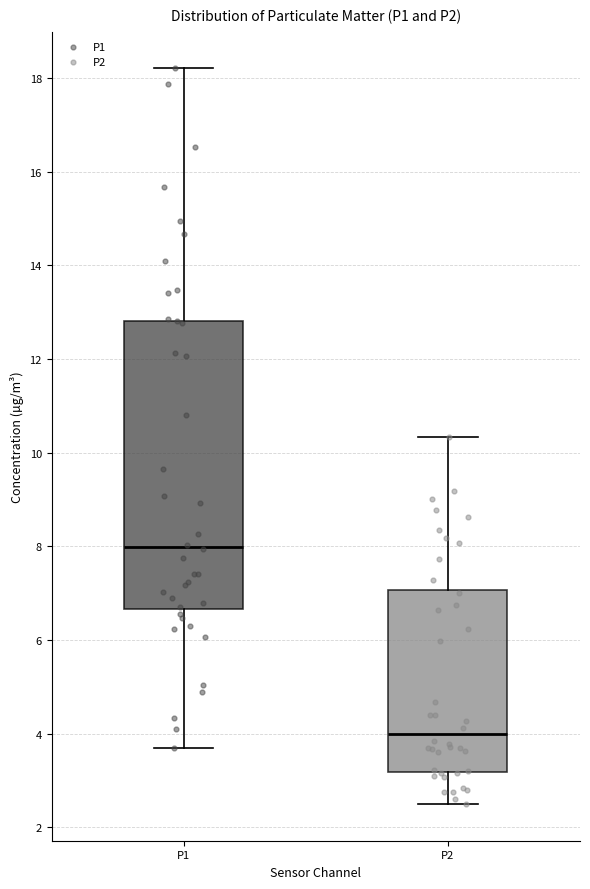

Reading left to right, transcribe this box plot: for each box, give where its median line is, the range the box spans, and where its two whiskers end, as read against the y-axis. The values are not printed on the chart, so give them approximately, as read against the axis.

P1: median 8.0, box 6.6 to 12.8, whiskers 3.8 to 18.2
P2: median 4.0, box 3.2 to 7.0, whiskers 2.6 to 10.4